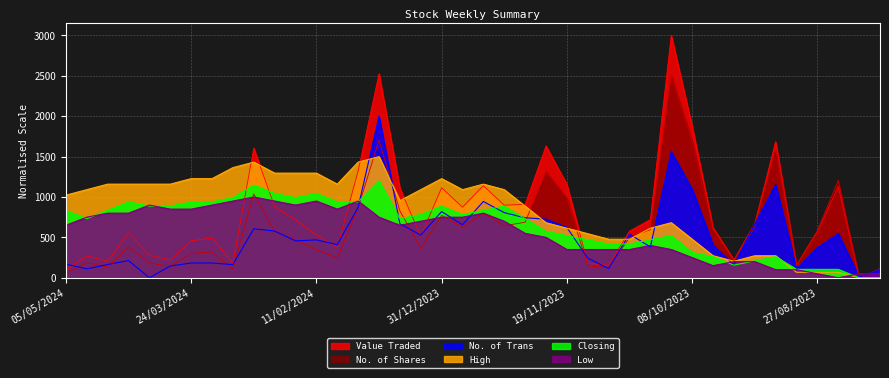

Count the number of data series in this chart.

6